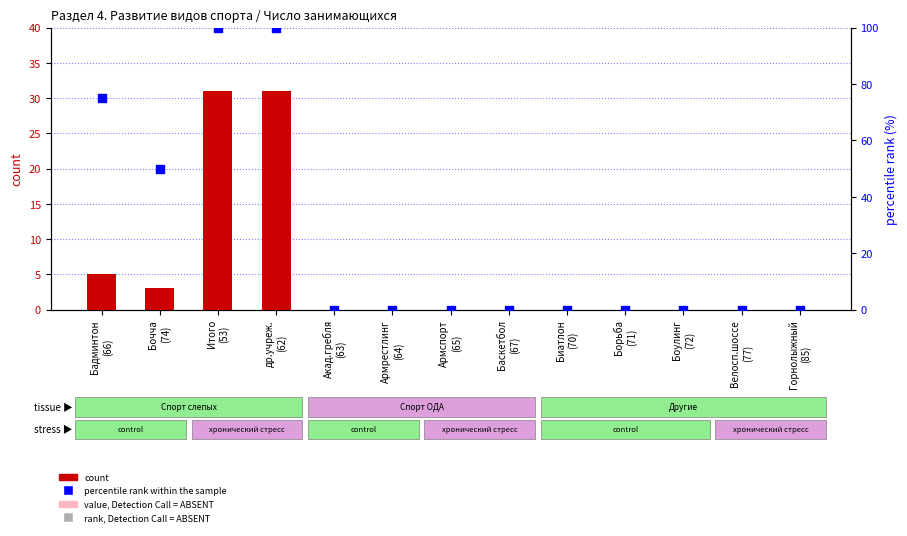

At how many categories does at least one series exceed 31?

4